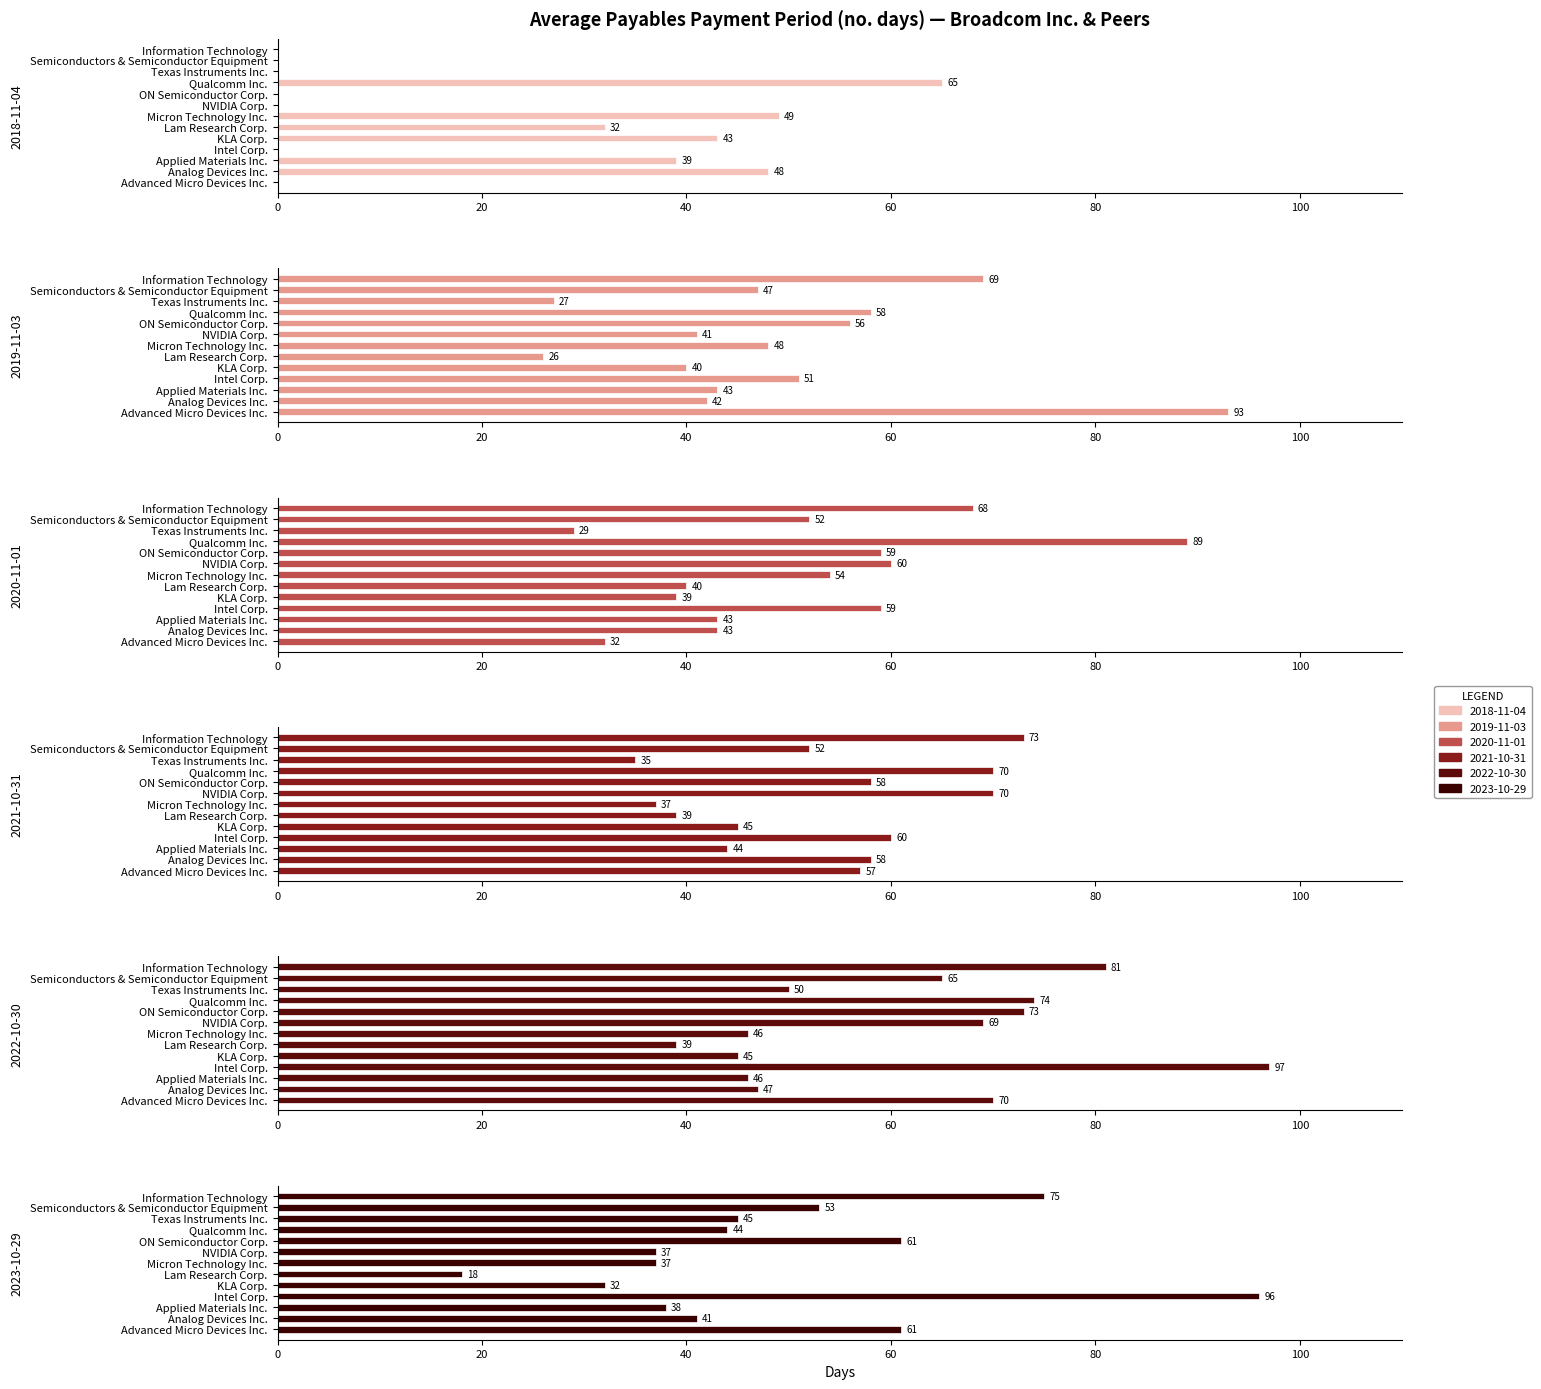

True or false: 2020-11-01 has a value of 39 at KLA Corp..

True